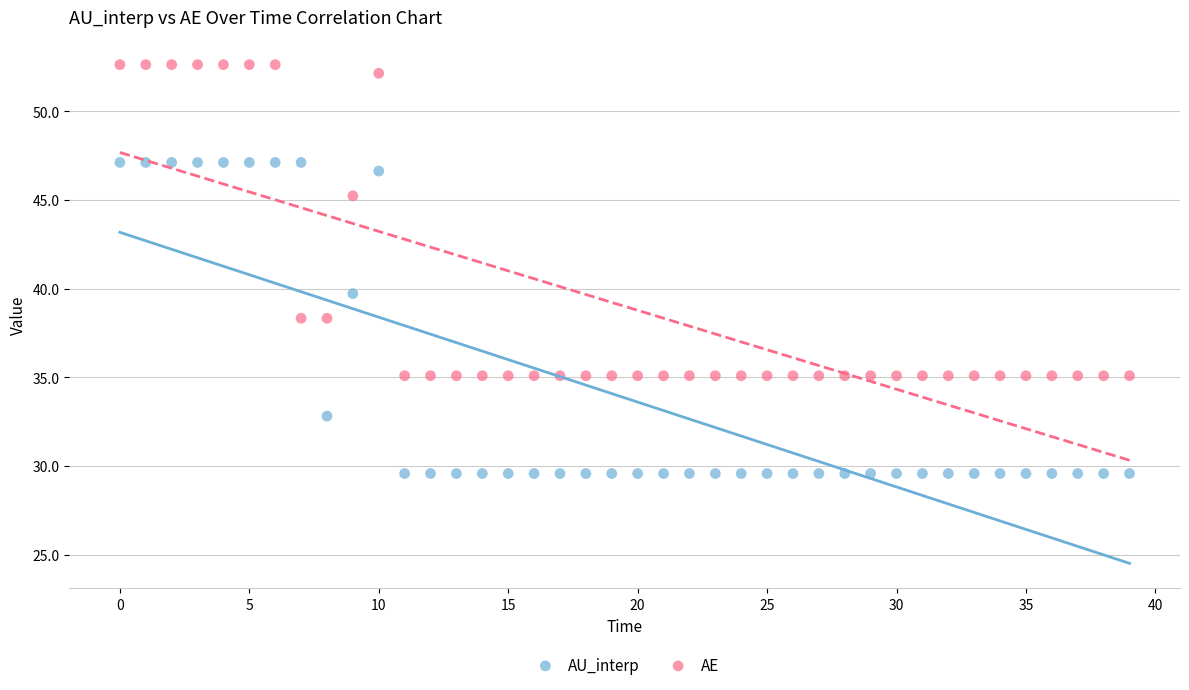

In the AE series, what Y value is closest to 43?

45.2